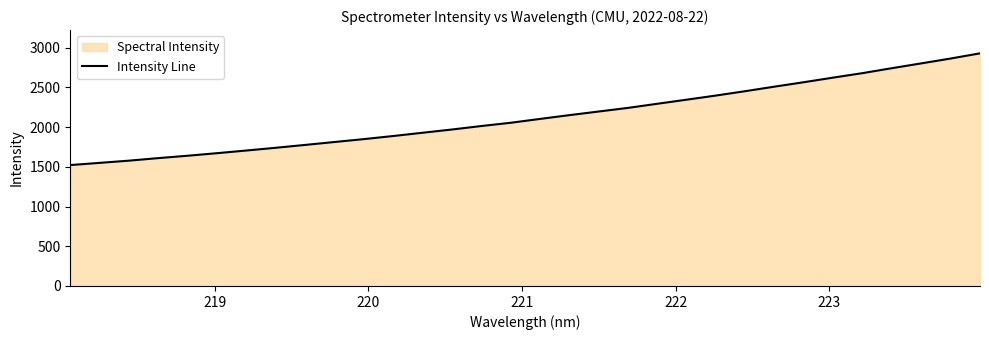

What is the maximum value shown in the chart?

2929.4